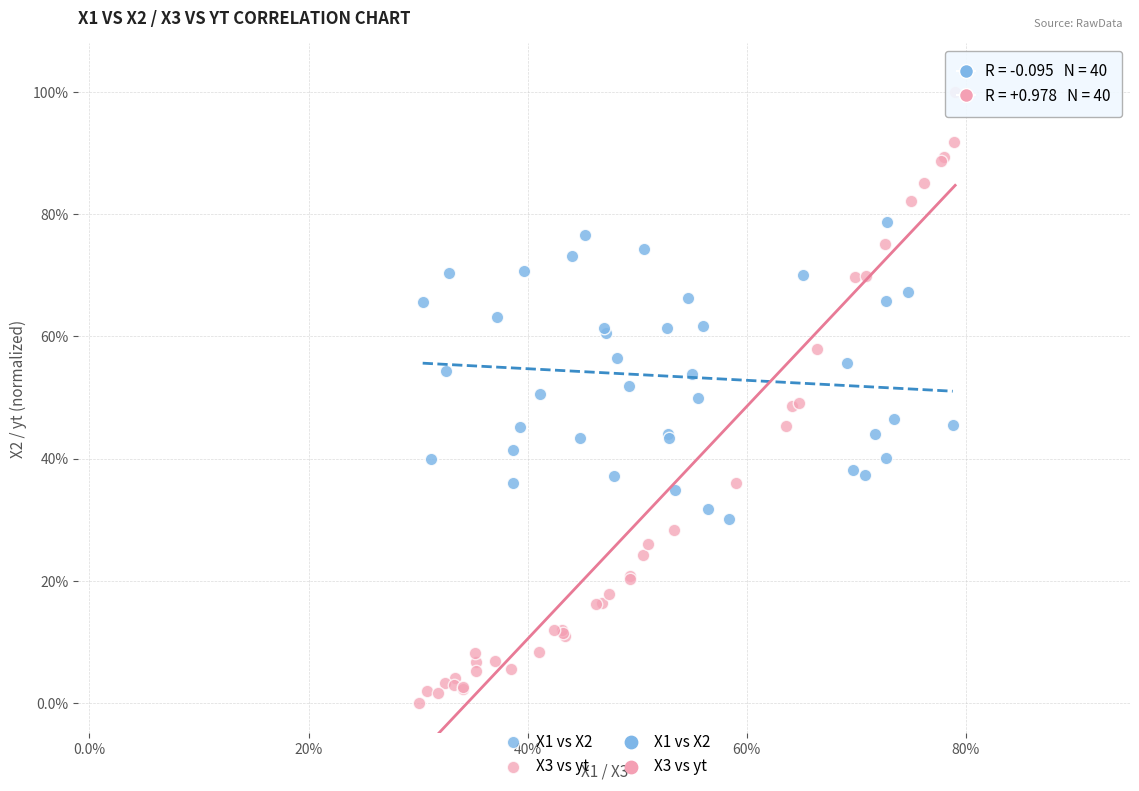

Which series has the widest spread of Y values?

X3 vs yt